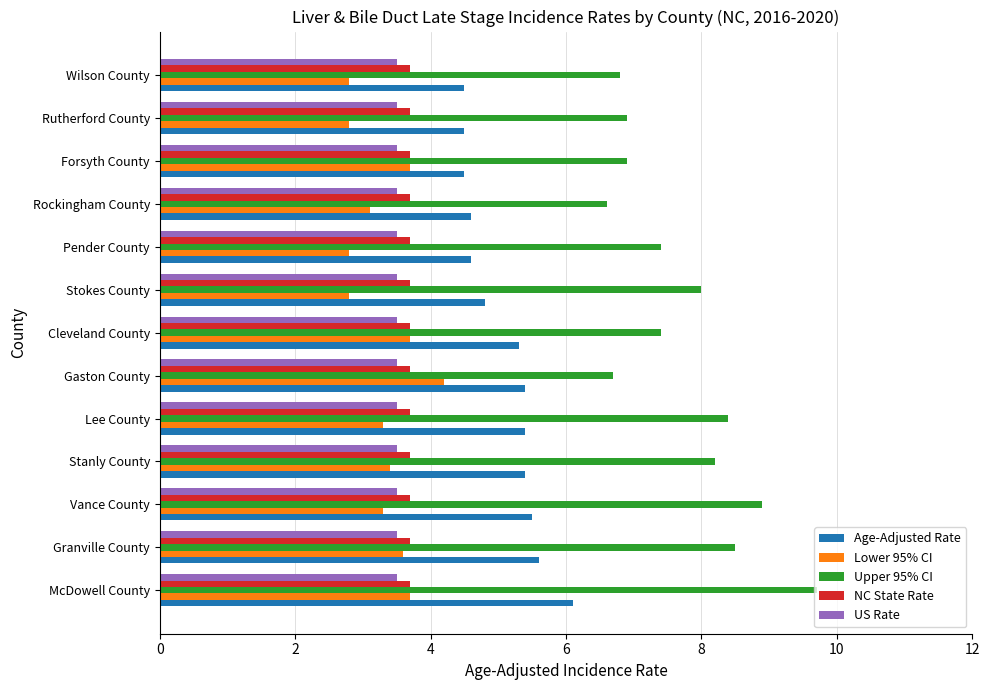

How many categories are shown in the chart?

13